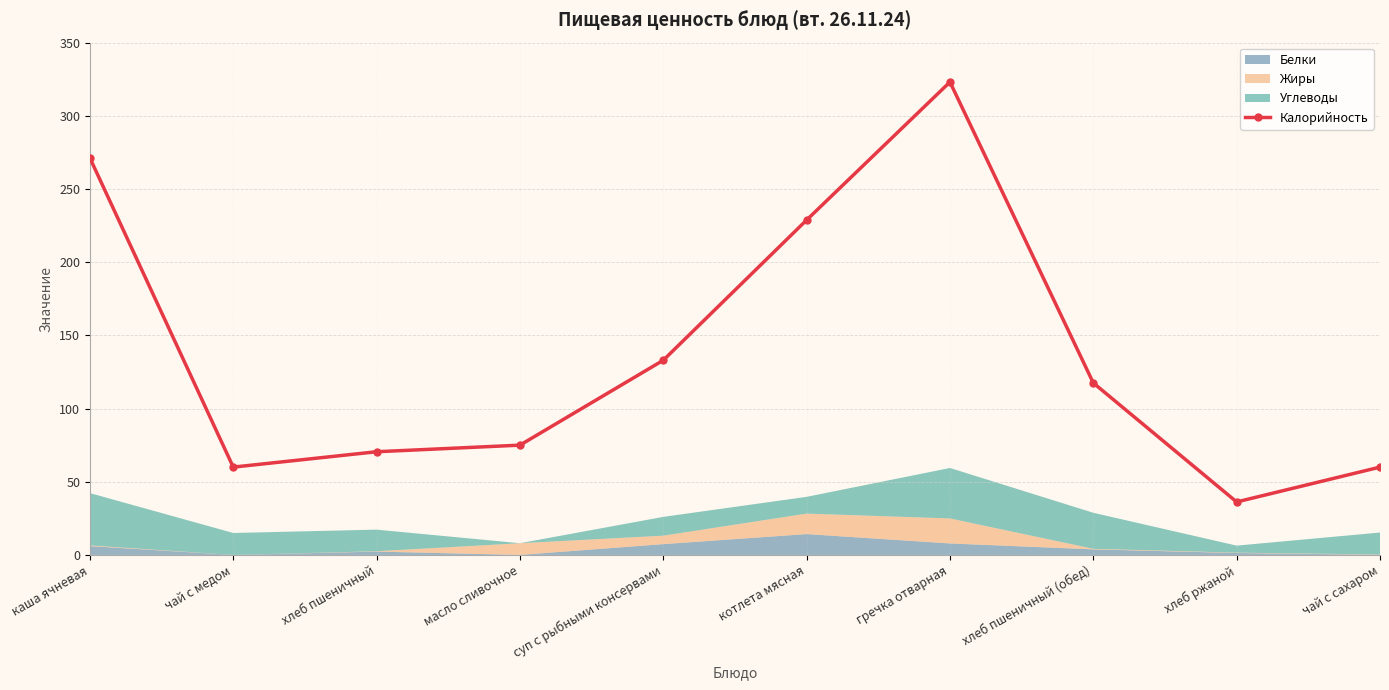

What is the change in value from хлеб пшеничный to чай с сахаром?

-10.5